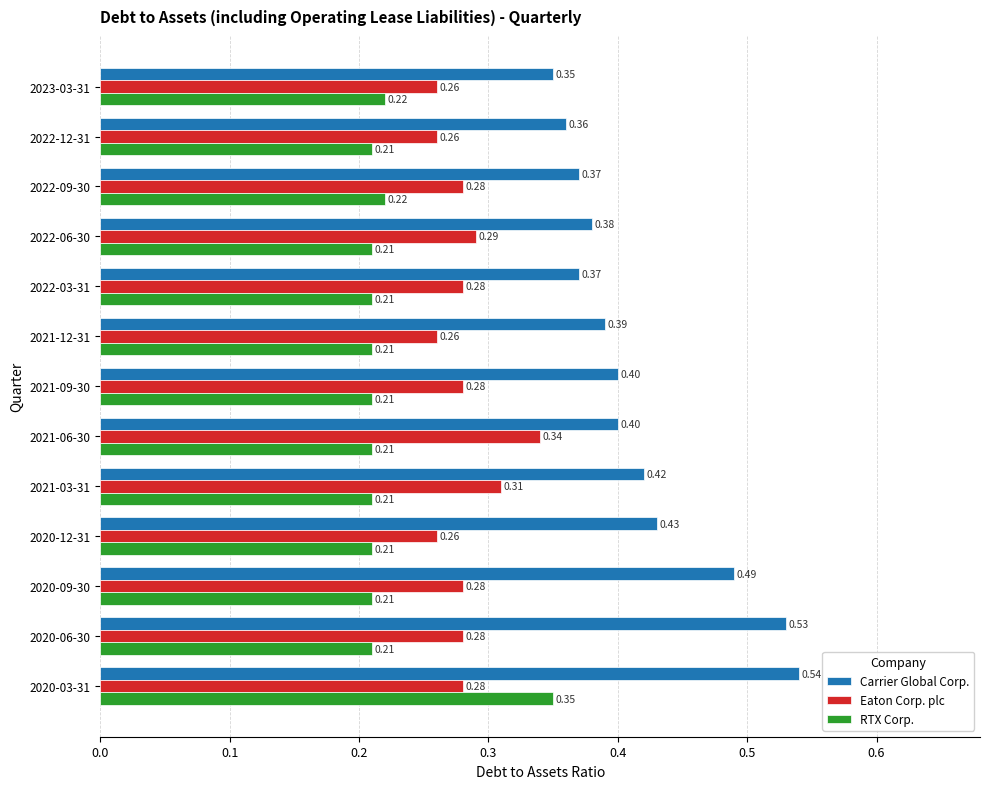

At how many categories does at least one series exceed 0?

13